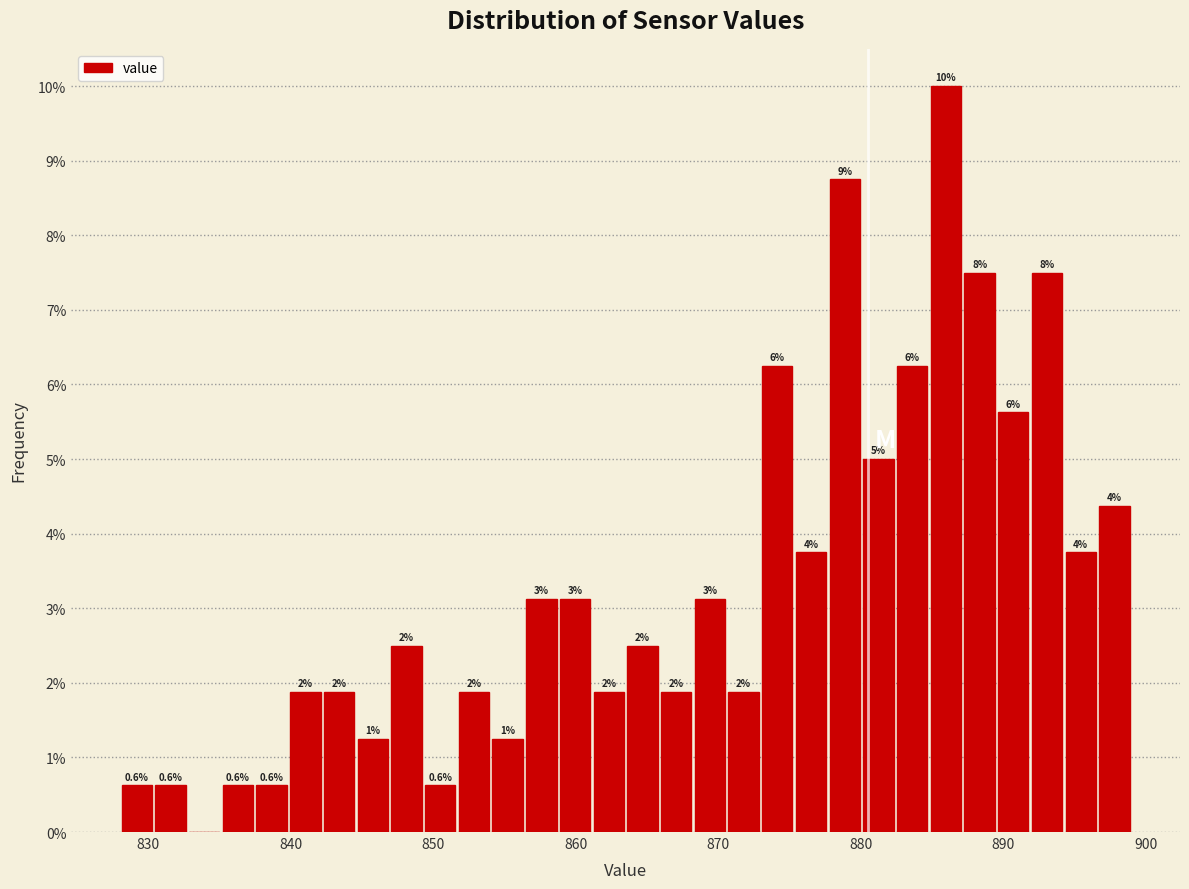

Around what value on the x-axis is the tallest bar? Give the approximate position of its centre, as read against the axis.

886